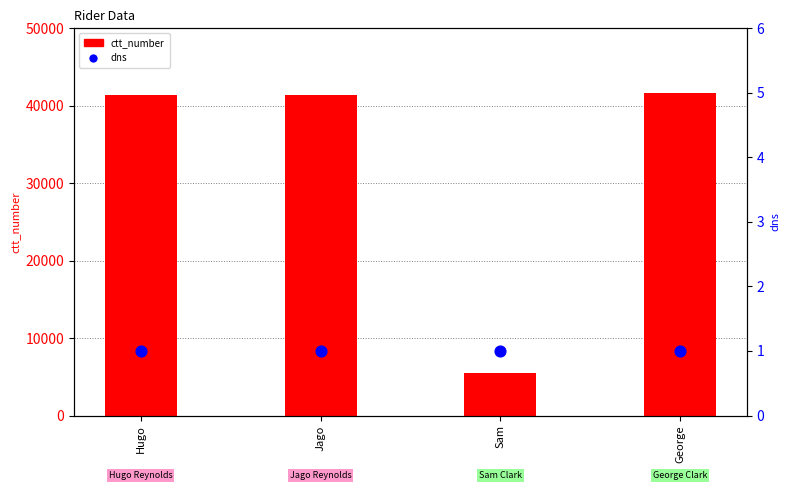

Which series has the largest total across all categories?

ctt_number